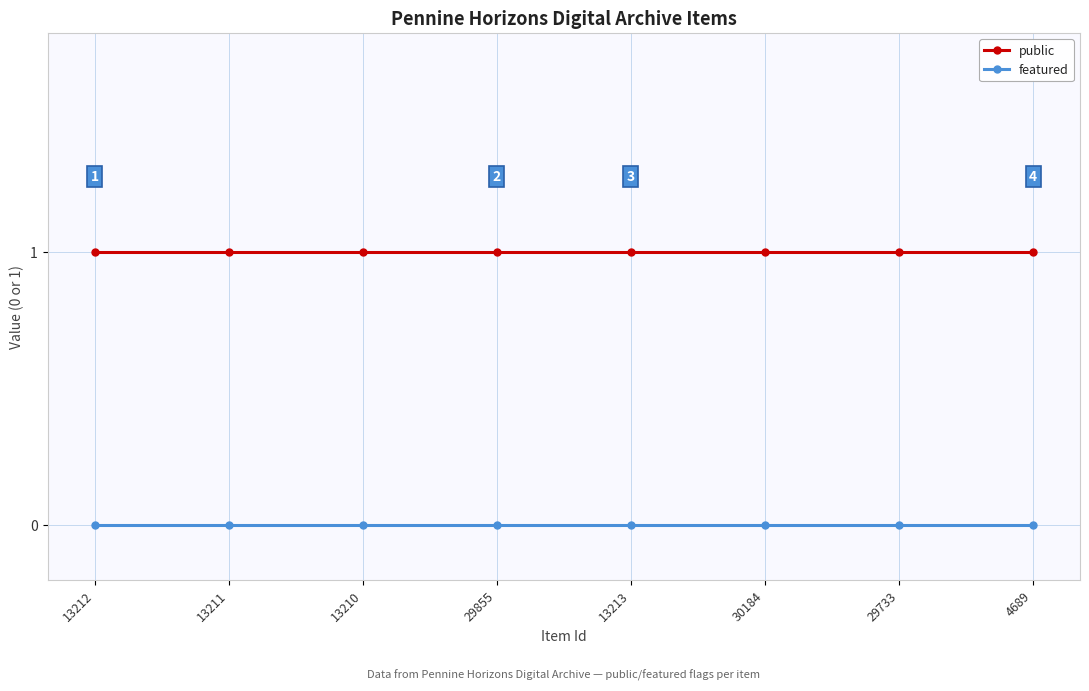

List the series in order of their overall mean, lowest first.

featured, public